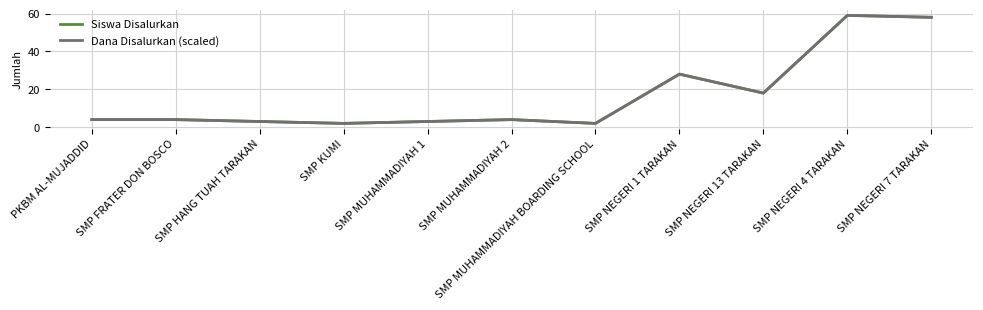

What is the label of the 9th point from the right?

SMP HANG TUAH TARAKAN